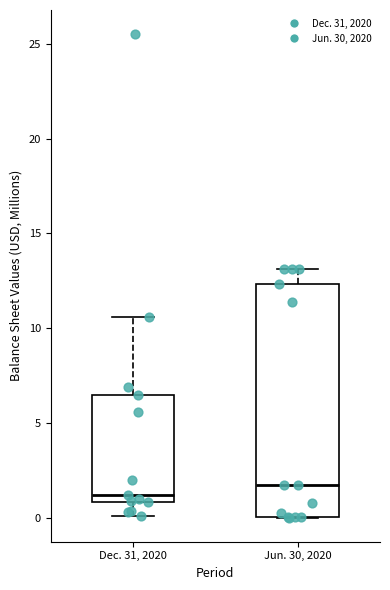

Comparing the boxes themselves (not the whiskers), which one is the tallest?

Jun. 30, 2020